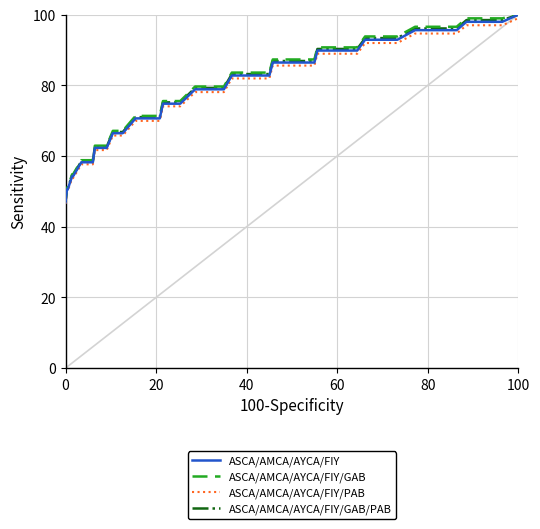

True or false: ASCA/AMCA/AYCA/FIY and ASCA/AMCA/AYCA/FIY/GAB intersect in this chart.

False